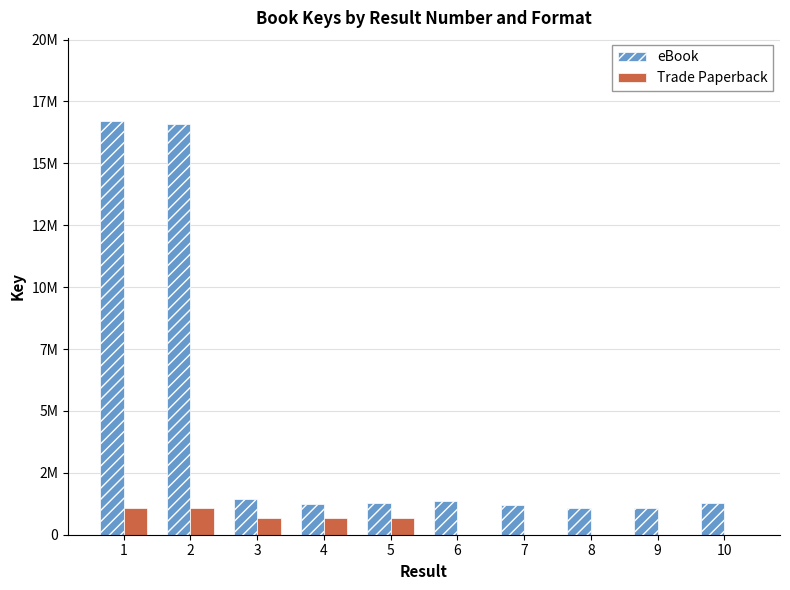

List the series in order of their peak value, lowest first.

Trade Paperback, eBook